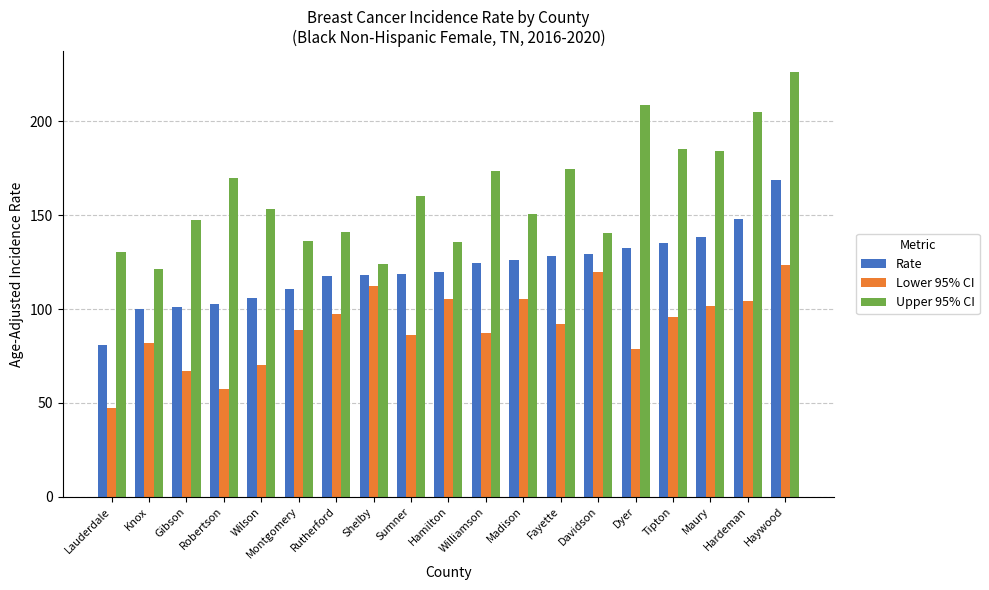

How many bars are there in total?

57